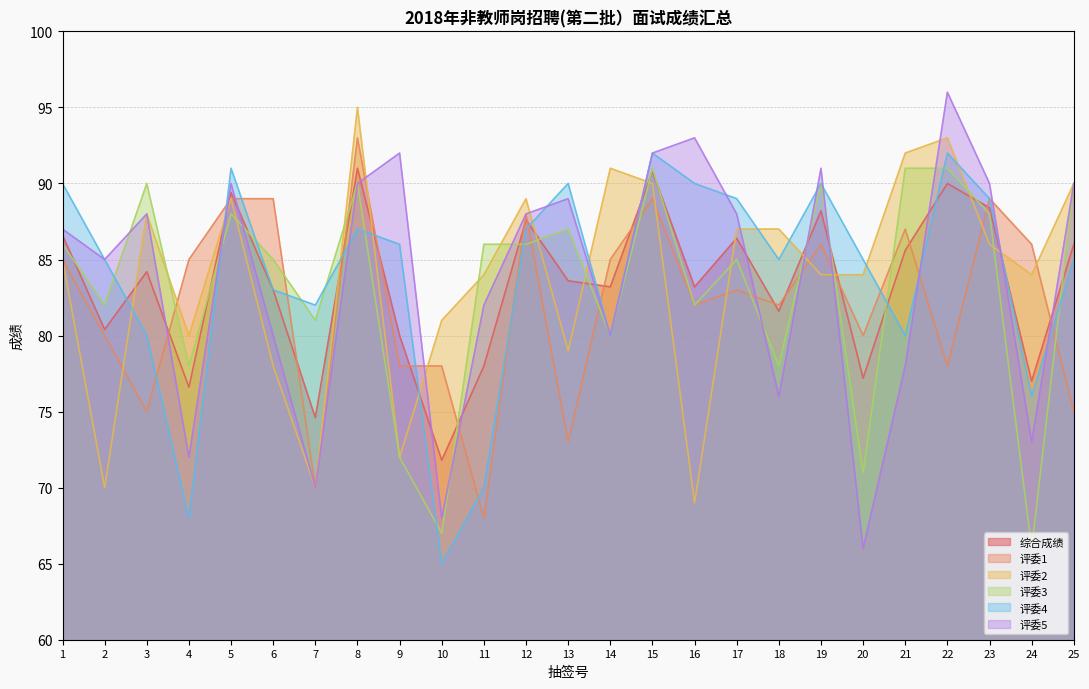

What is the average value of the 评委2 series?

83.9